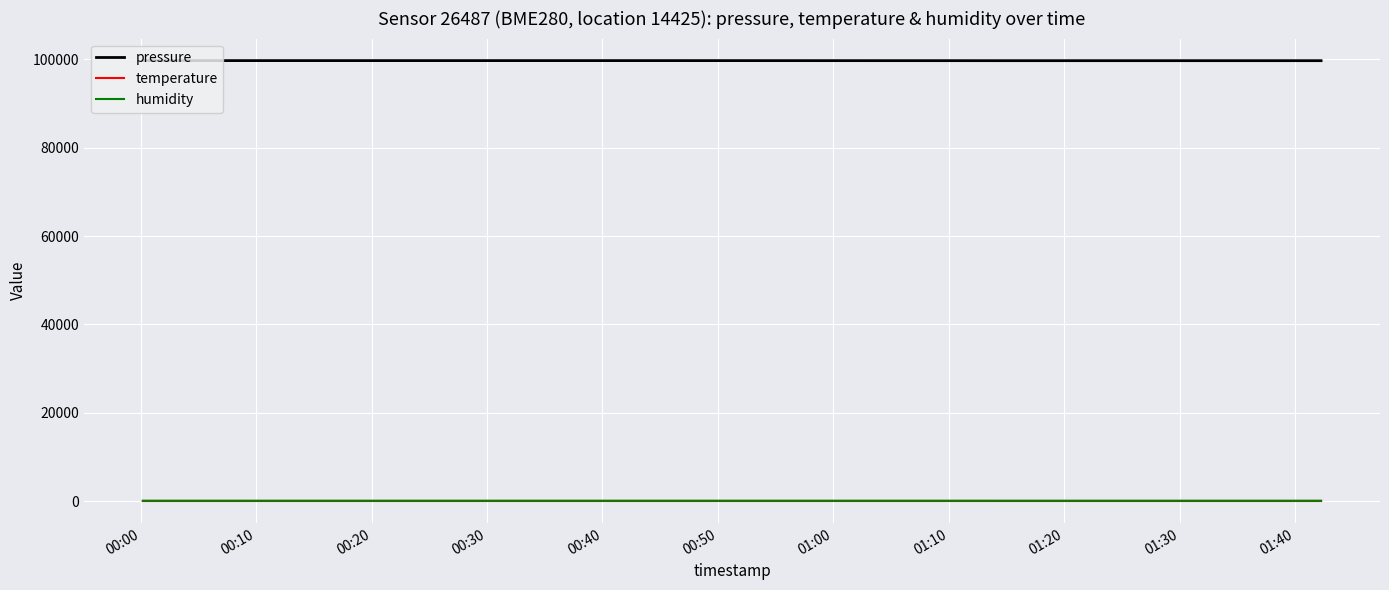

What is the average value of the pressure series?

99737.8